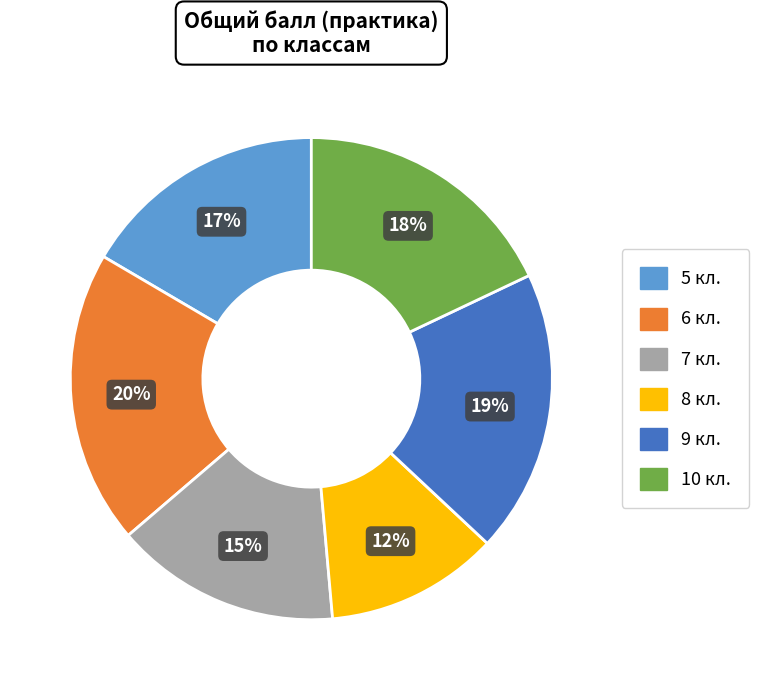

Does 6 кл. represent more than half of the total?

No